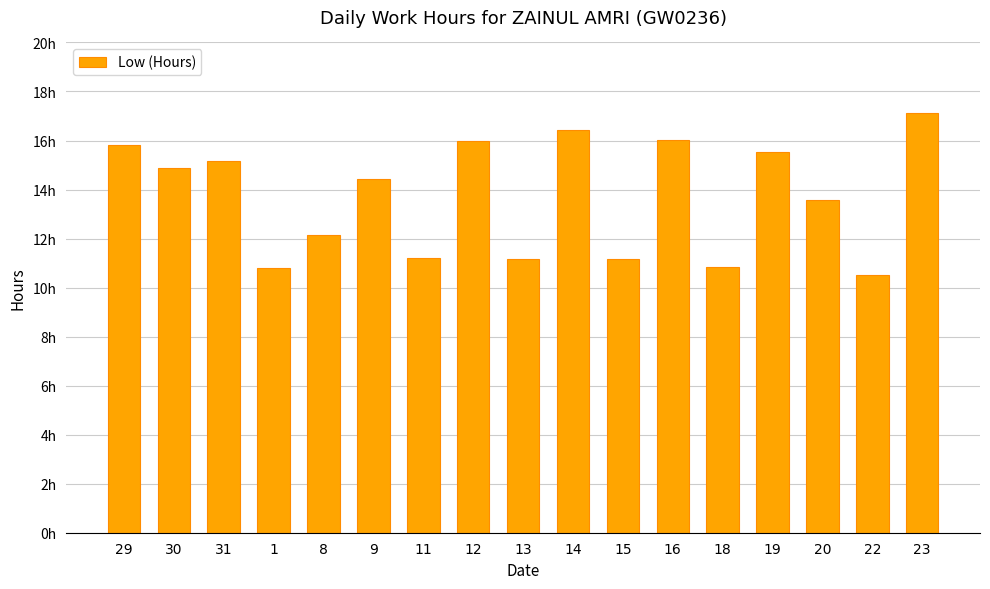

Does the chart contain any negative values?

No